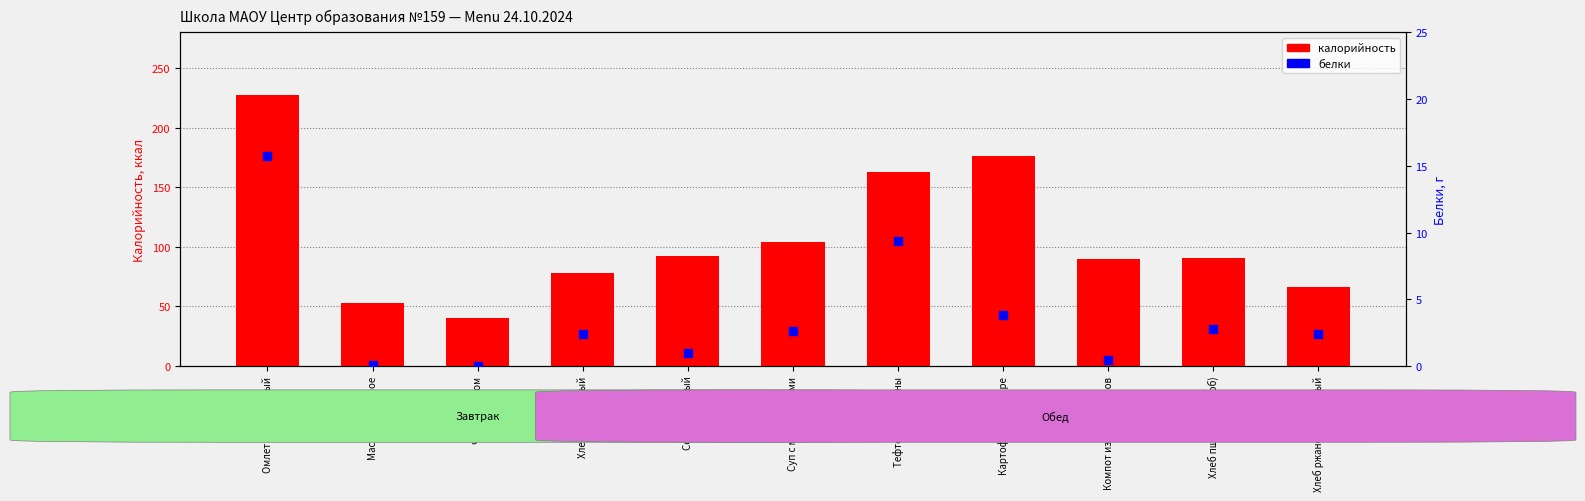

Which series has the widest spread of Y values?

калорийность